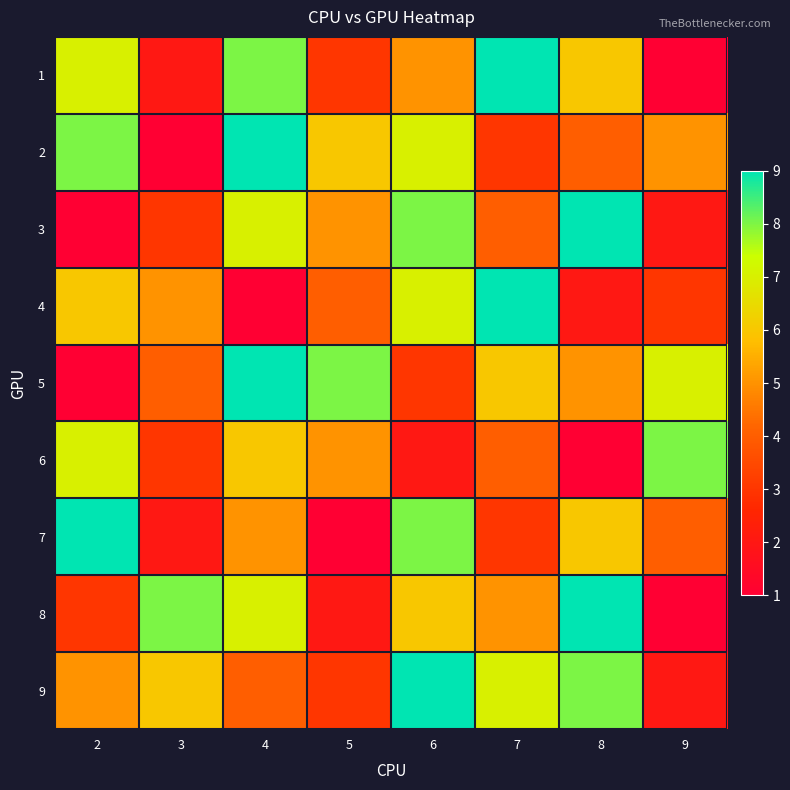

Rank the series by their maximum value, from highest to lowest.

1, 2, 3, 4, 5, 7, 8, 9, 6